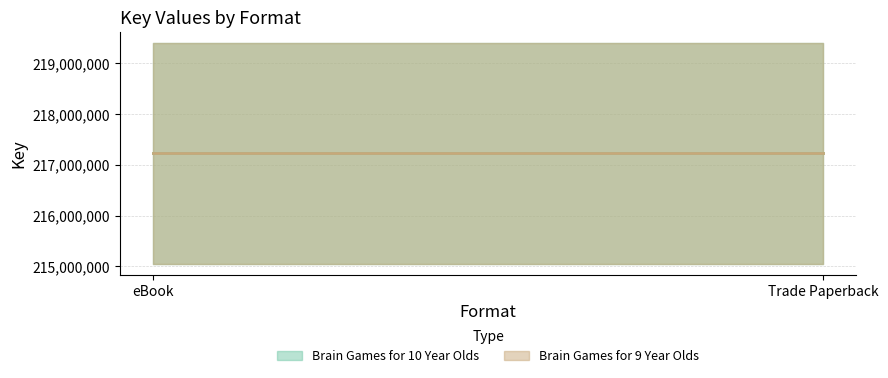

Which series has the largest total across all categories?

Brain Games for 10 Year Olds